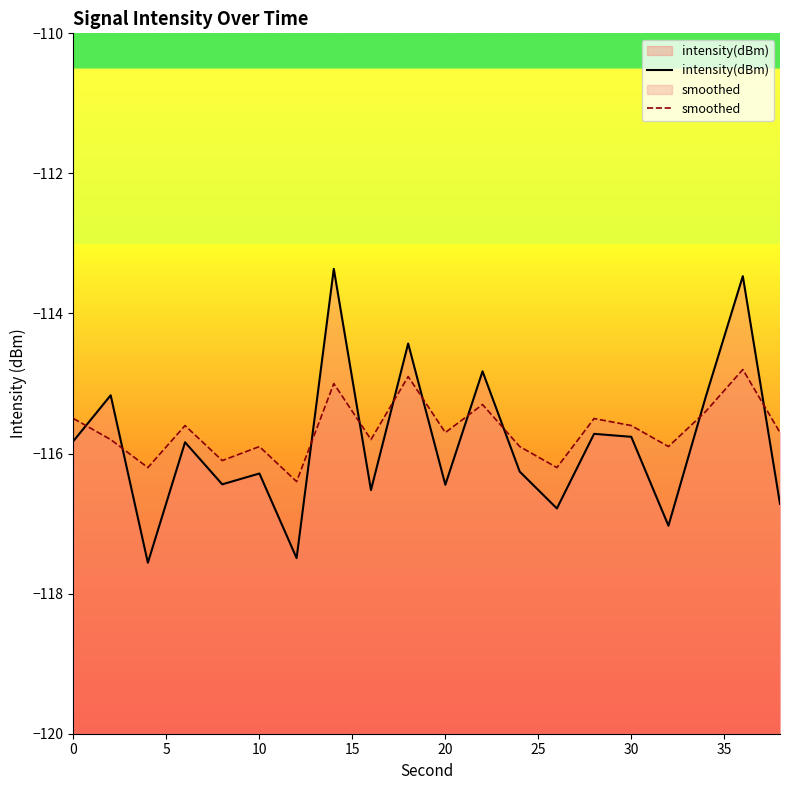

Rank the series by their maximum value, from highest to lowest.

intensity(dBm), smoothed